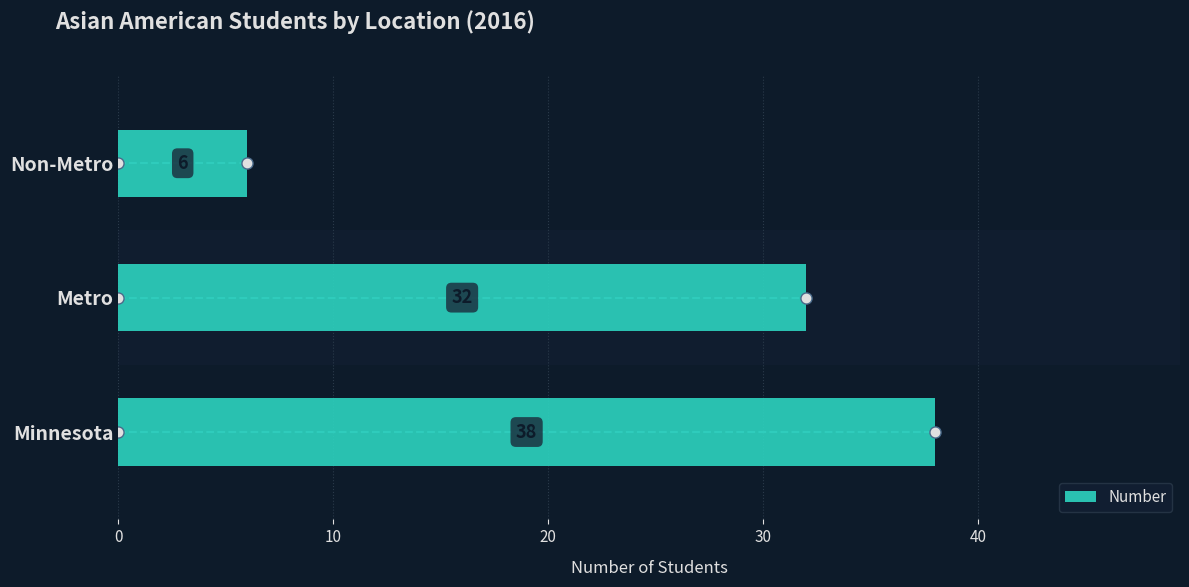

What is the difference between the maximum and second lowest values?

6